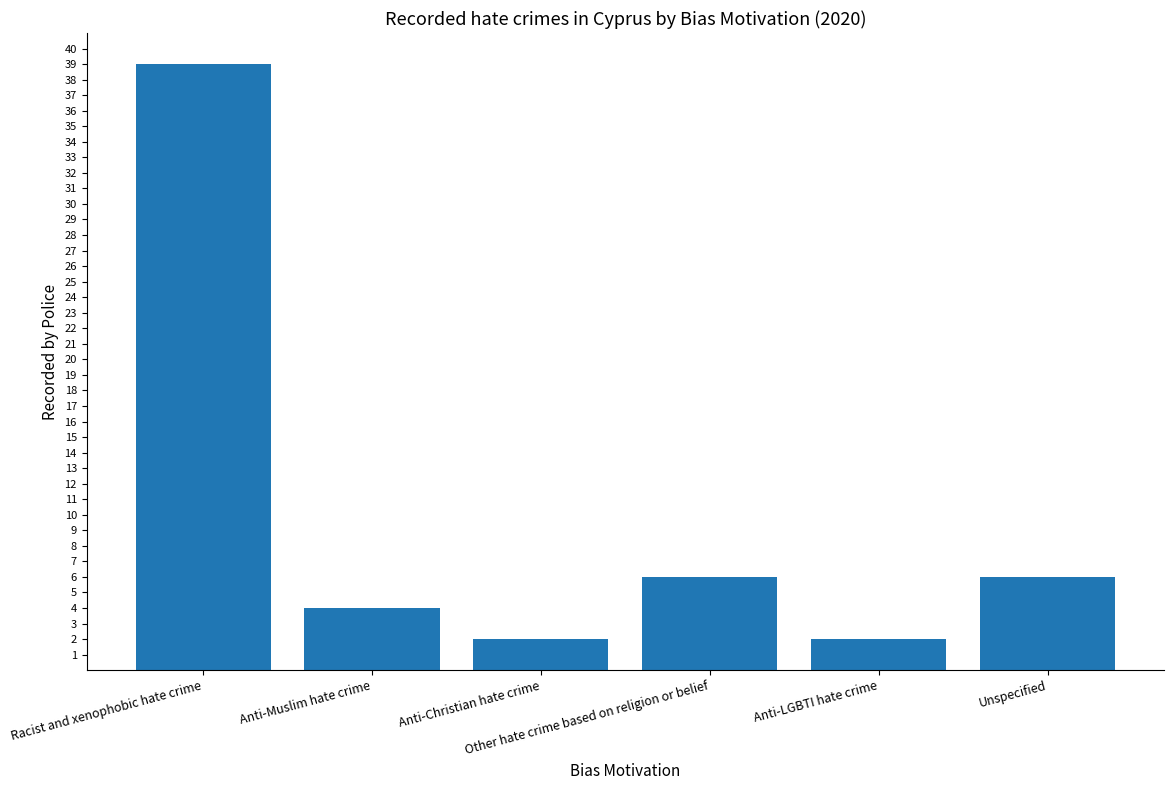

Reading right to left, what are all the values shown in this chart?

6	2	6	2	4	39